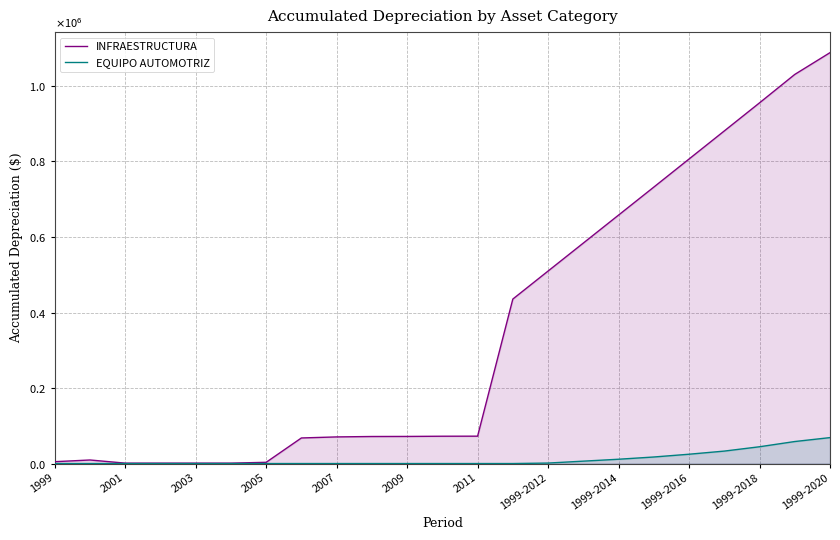

At 1999-2018, list the series in order from largest to smallest.

INFRAESTRUCTURA, EQUIPO AUTOMOTRIZ